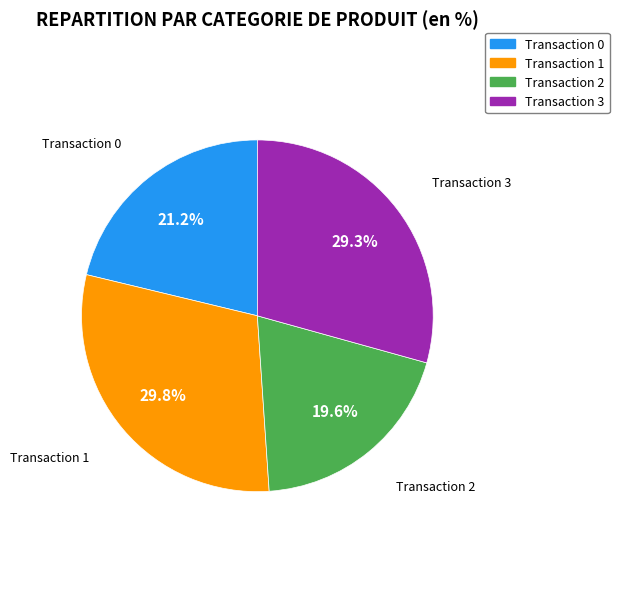

Rank the categories by value from highest to lowest.

Transaction 1, Transaction 3, Transaction 0, Transaction 2